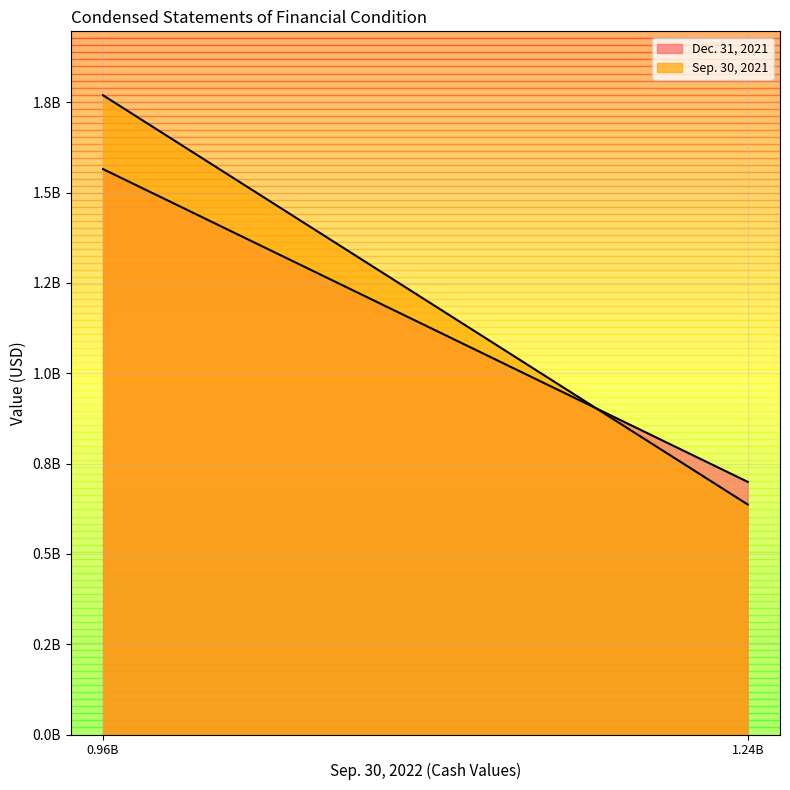

Is it true that Dec. 31, 2021 equals 2173741608 at Cash and cash equivalents?

False